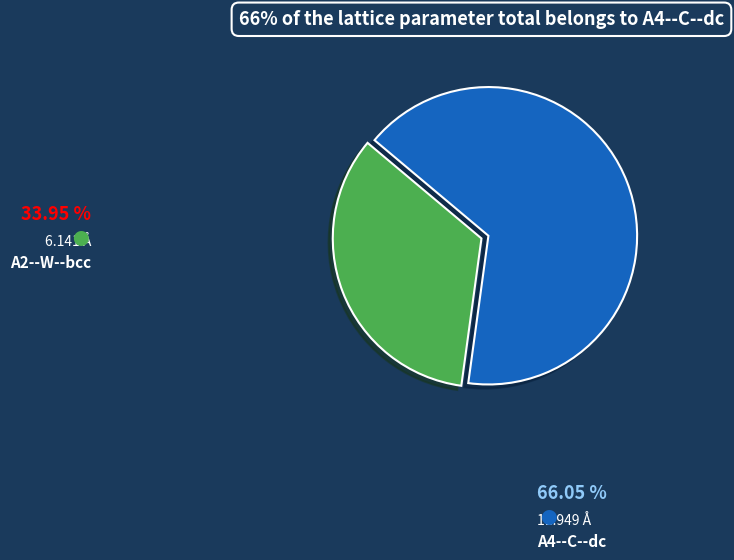

Is the sum of A4--C--dc and A2--W--bcc greater than half?

Yes